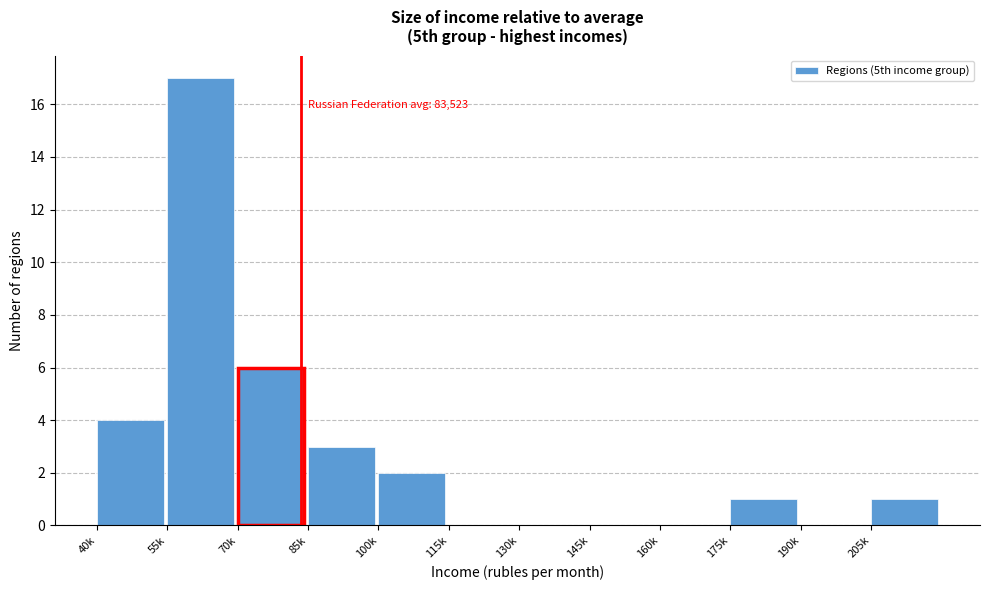

Reading right to left, list all the values displayed in this chart.

205k=1	190k=0	175k=1	160k=0	145k=0	130k=0	115k=0	100k=2	85k=3	70k=6	55k=17	40k=4